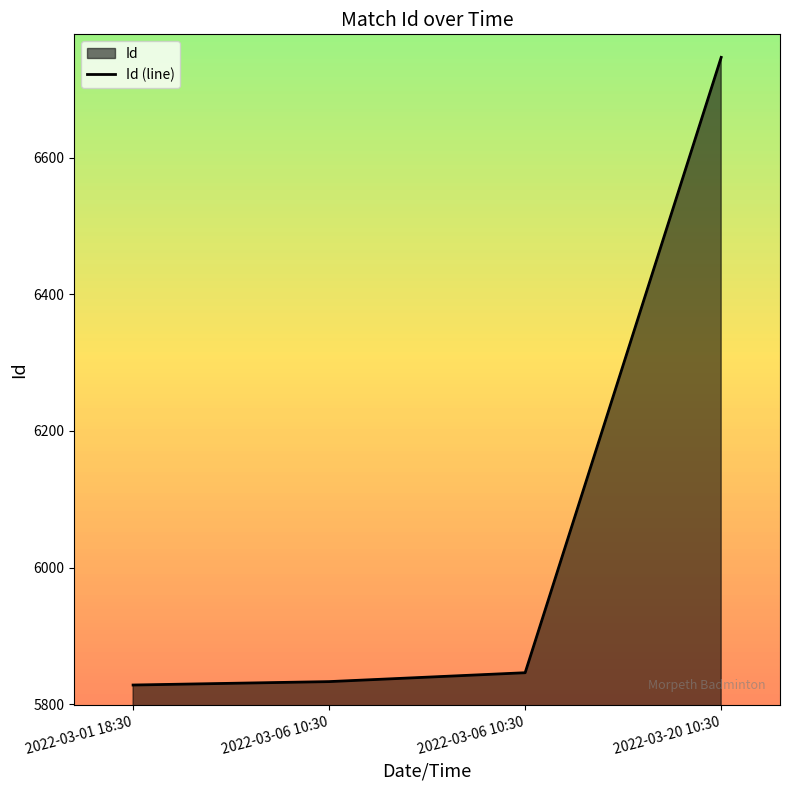

How many lines are shown in the chart?

1